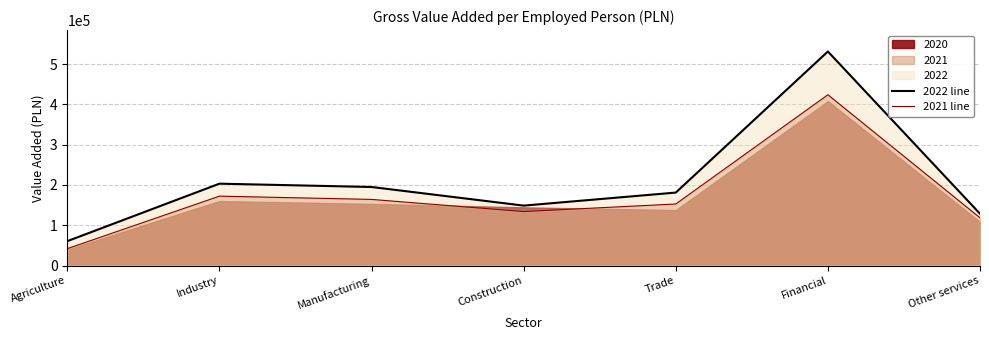

Reading left to right, what are all the values shown in this chart?

2022 line: 60632	203259	194991	148791	181142	531287	128617
2021 line: 42010	172298	164196	134027	152843	423939	118571